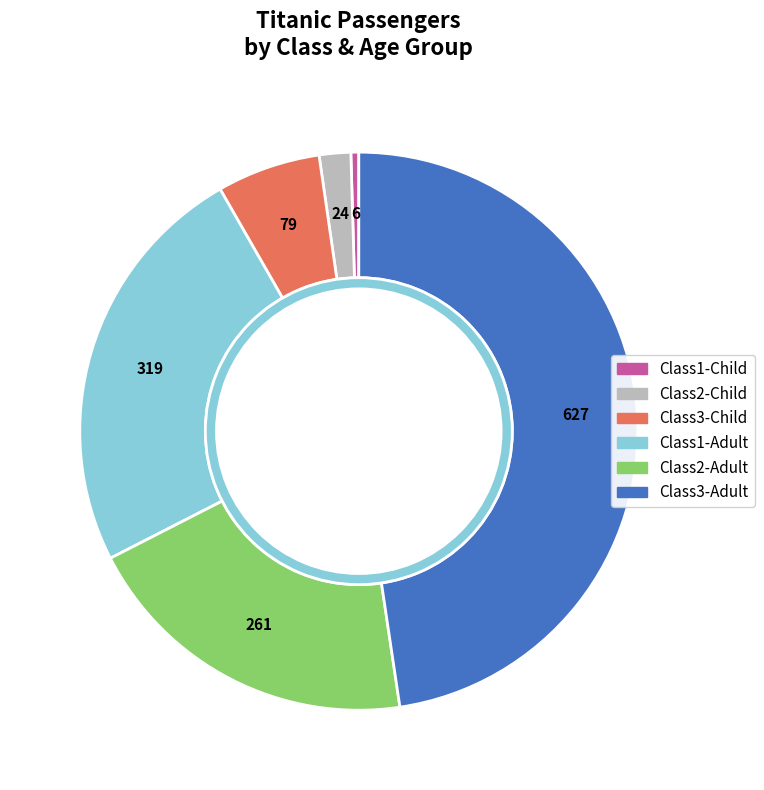

Do 13 and 14 together represent more than half of the pie?

No